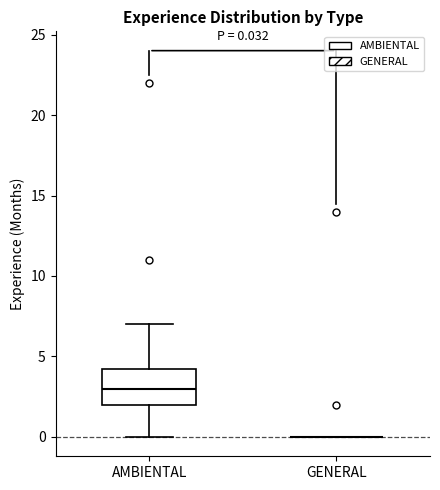

Comparing the boxes themselves (not the whiskers), which one is the tallest?

AMBIENTAL